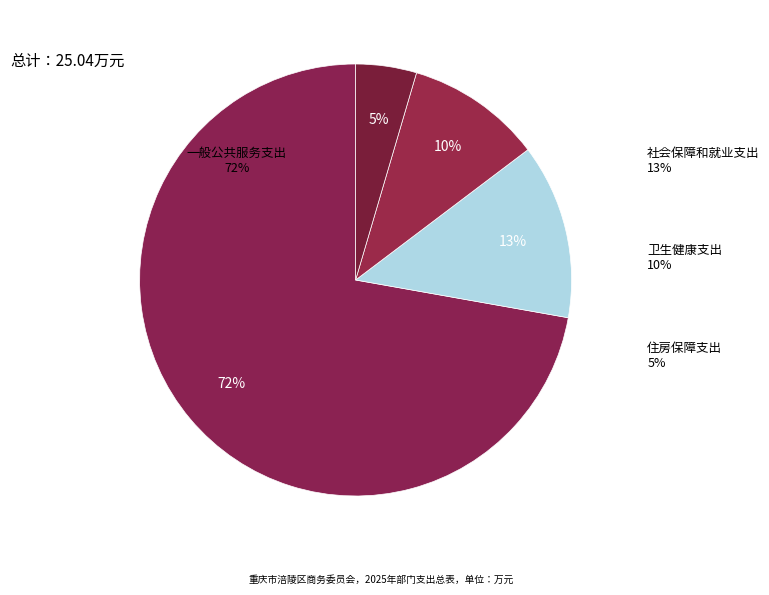

Is there any slice that represents more than half of the pie?

Yes